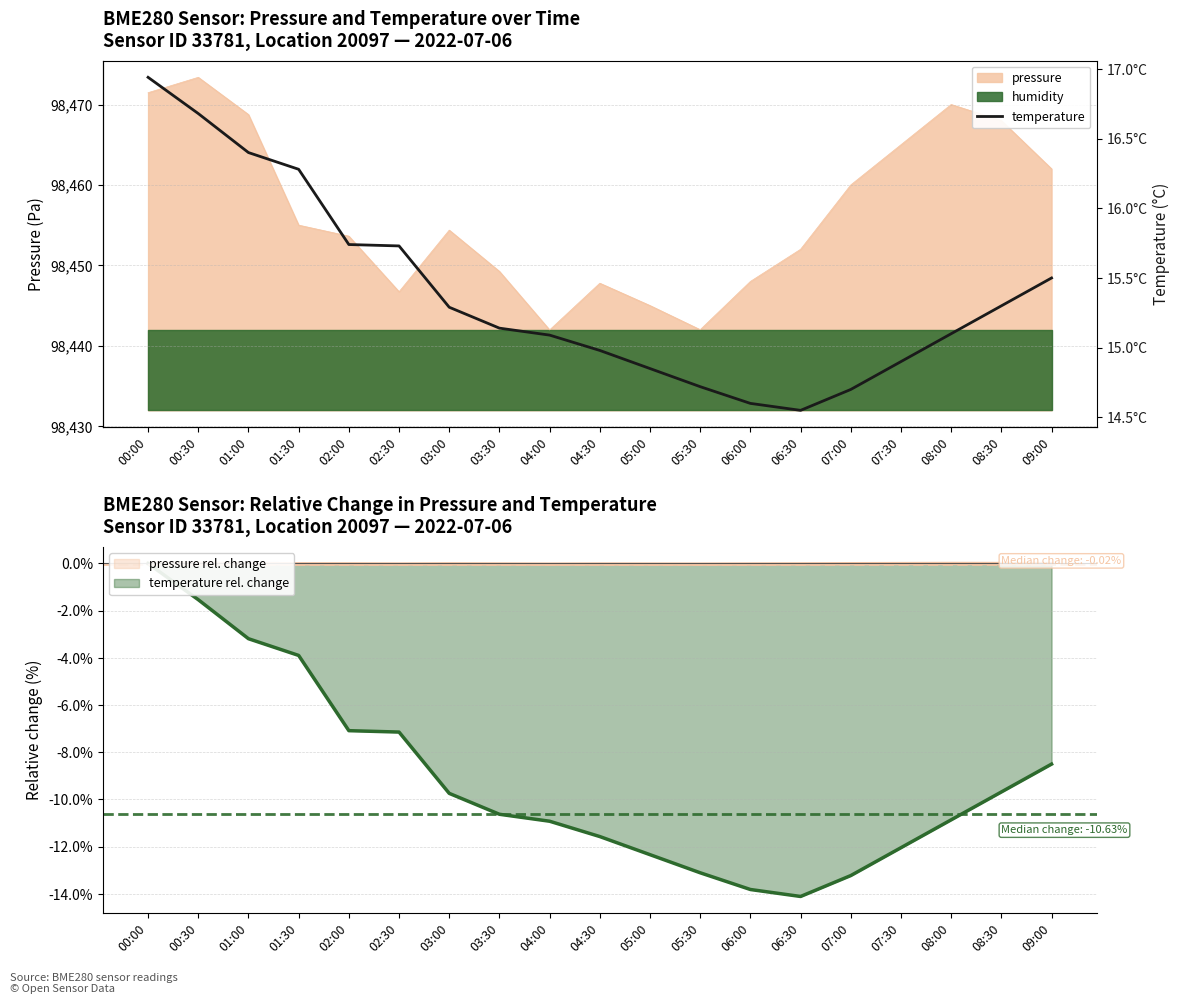

Reading right to left, extract all data points from this chart.

09:00=15.5	08:30=15.3	08:00=15.1	07:30=14.9	07:00=14.7	06:30=14.6	06:00=14.6	05:30=14.7	05:00=14.8	04:30=15.0	04:00=15.1	03:30=15.1	03:00=15.3	02:30=15.7	02:00=15.7	01:30=16.3	01:00=16.4	00:30=16.7	00:00=16.9